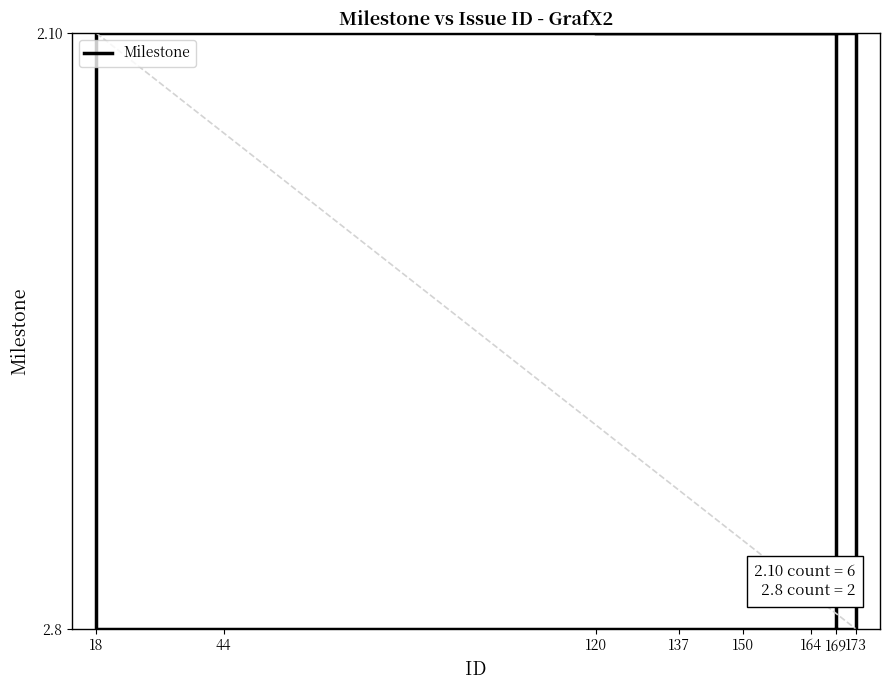

True or false: there are more than 1 points higher than both neighbors.

False